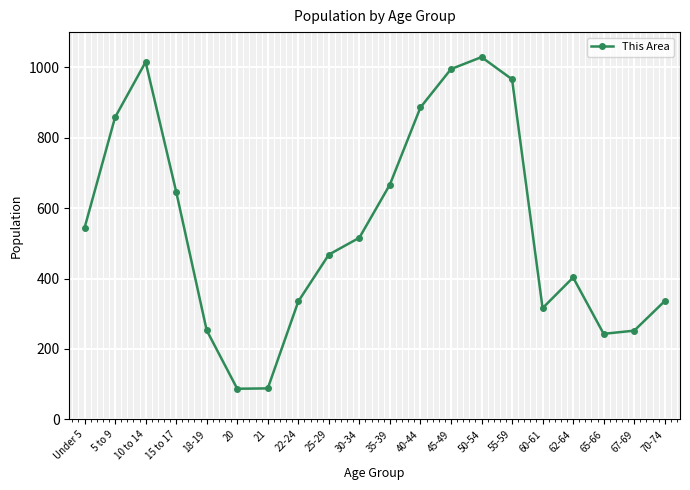

What is the greatest value displayed?

1029